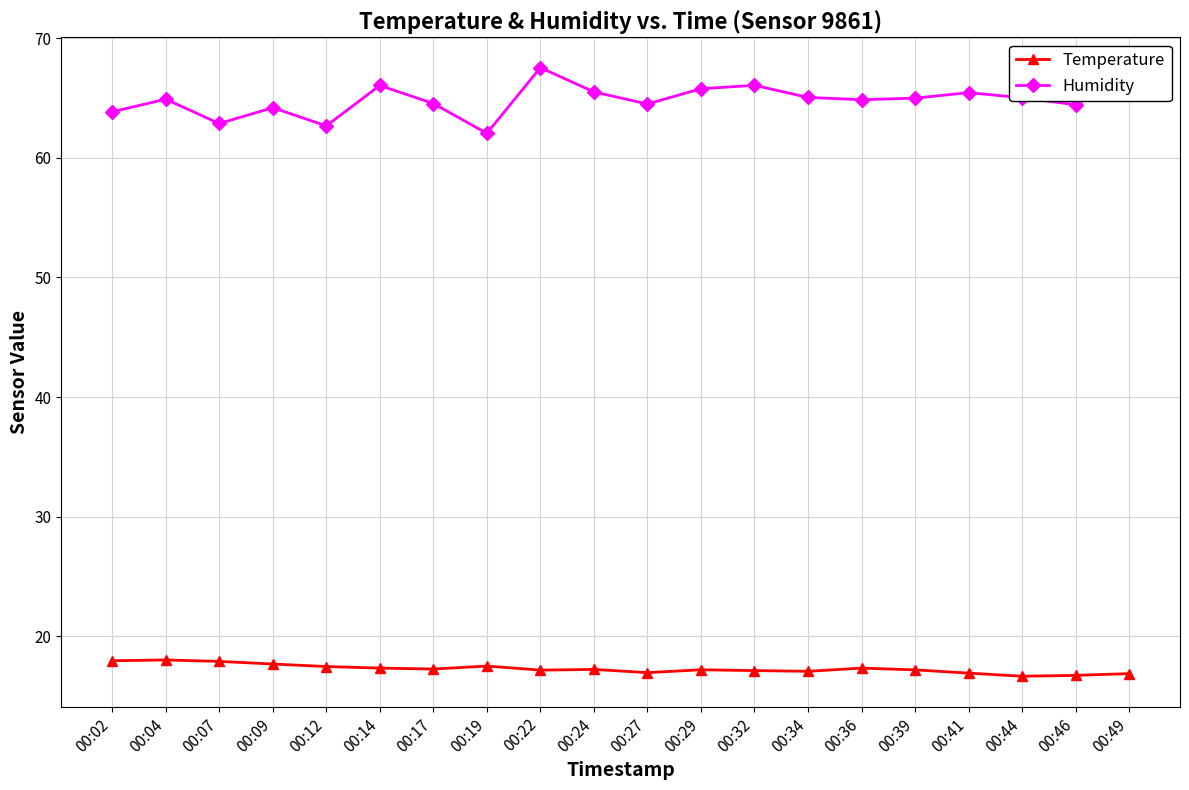

True or false: Temperature has more than 0 points higher than both neighbors.

True